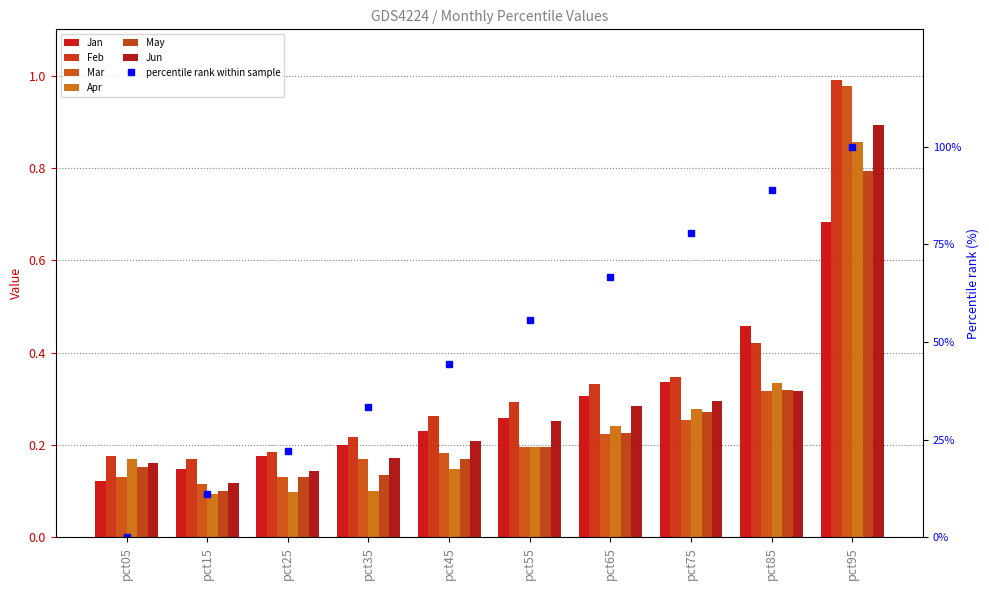

At how many categories does at least one series exceed 0?

10